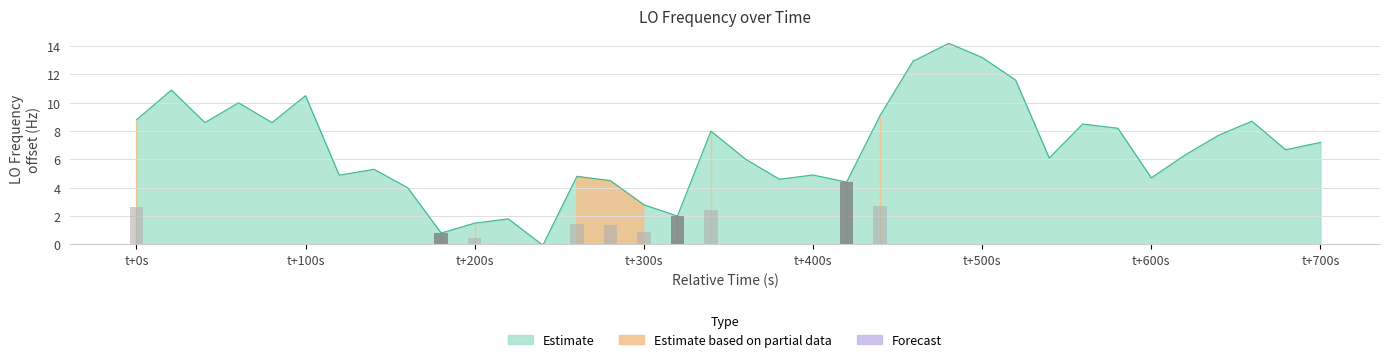

The chart shows a value of -5.8 at 13. True or false?

False